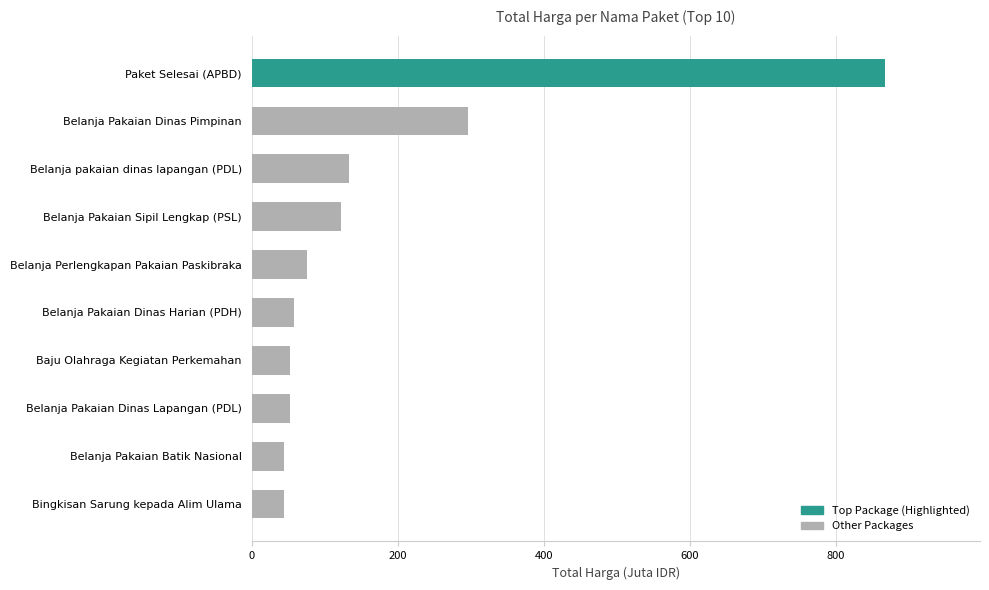

What is the value of the 9th bar from the top?

45.0